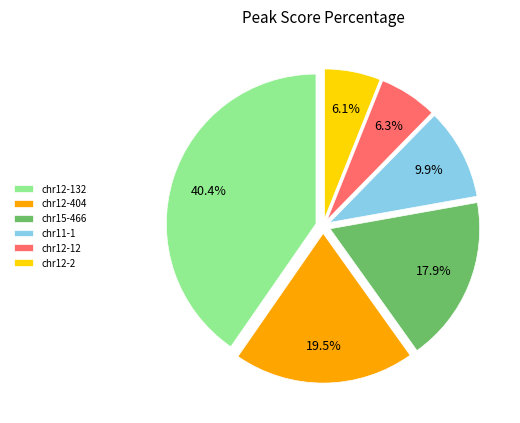

What percentage is the chr12-2 slice, to the nearest percent?

6%